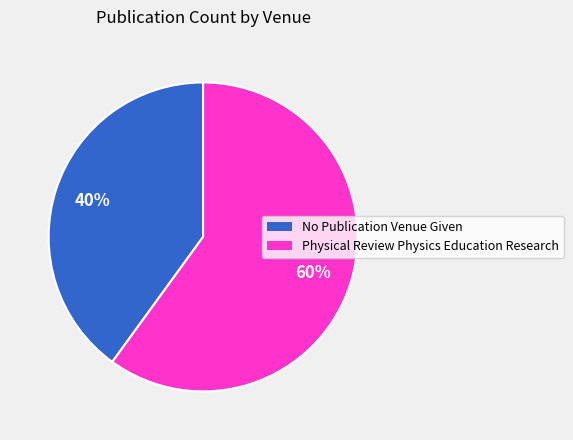

Approximately how many times larger is the value at No Publication Venue Given compared to Physical Review Physics Education Research?

0.7